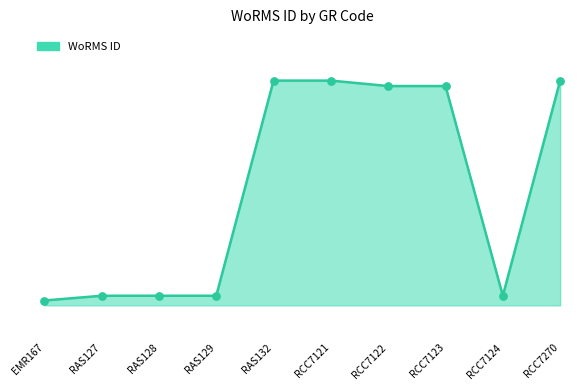

What is the ratio of the value at RAS132 to the value at EMR167?

1.6